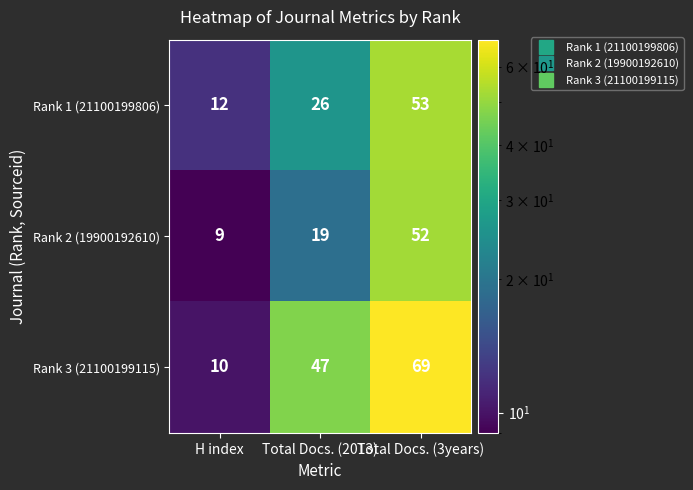

Rank the series by their maximum value, from highest to lowest.

Rank 3 (21100199115), Rank 1 (21100199806), Rank 2 (19900192610)